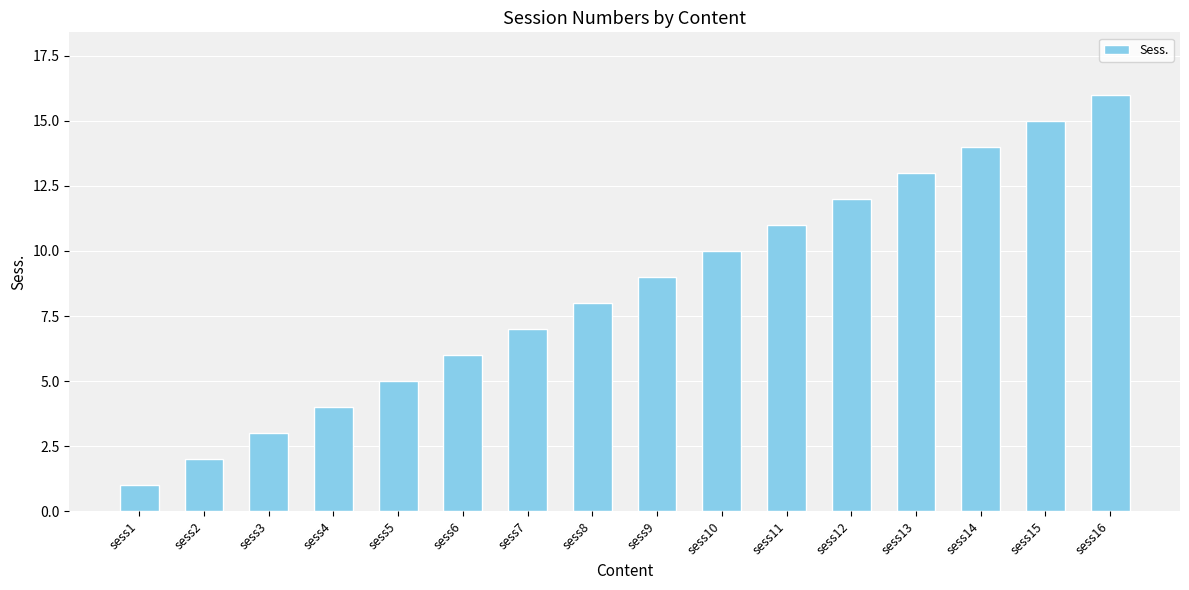

How many data points are less than 9?

8